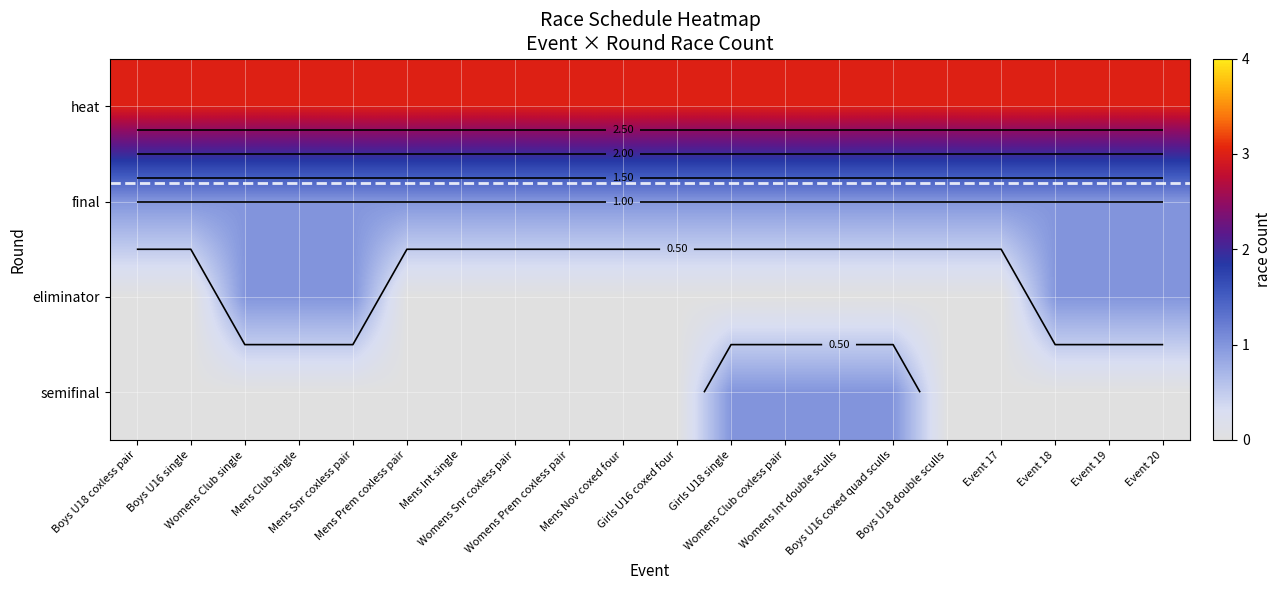

Which label corresponds to the smallest value in the chart?

Boys U18 coxless pair